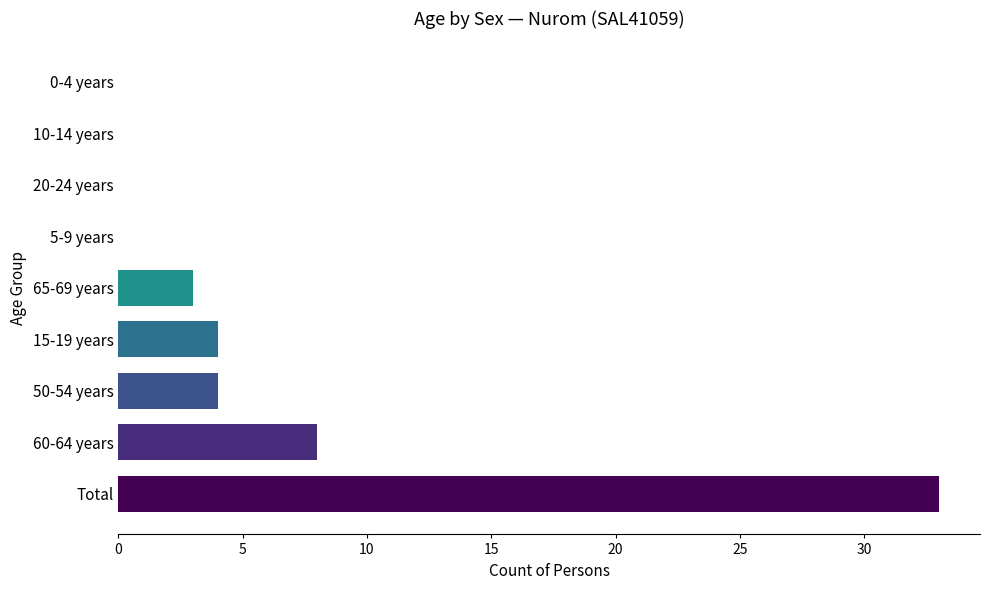

What is the sum of the values at 60-64 years and 5-9 years?

8